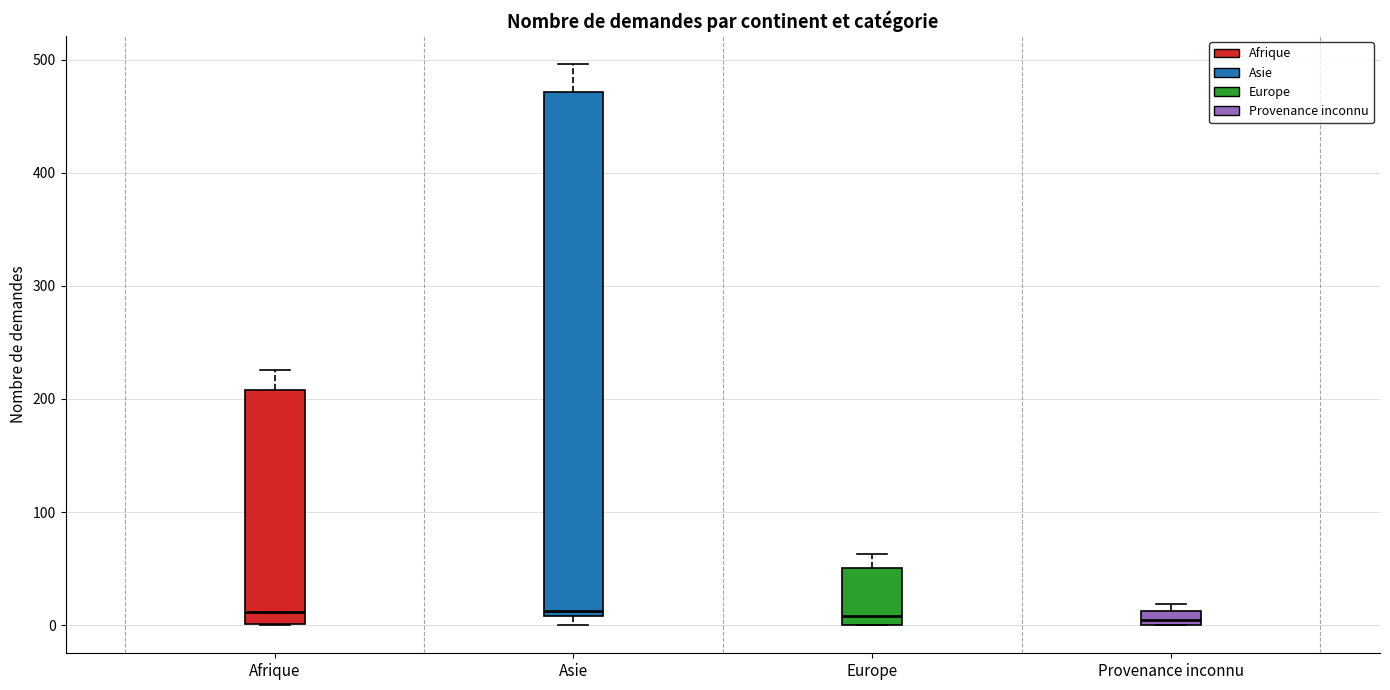

Comparing the boxes themselves (not the whiskers), which one is the tallest?

Asie